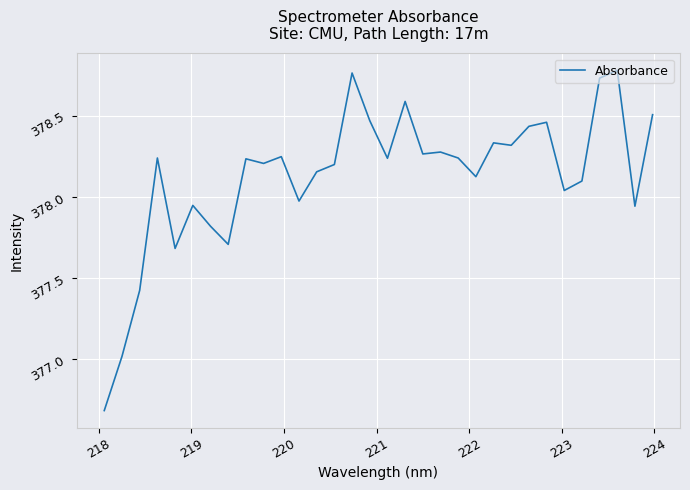

What is the minimum value shown in the chart?

376.7